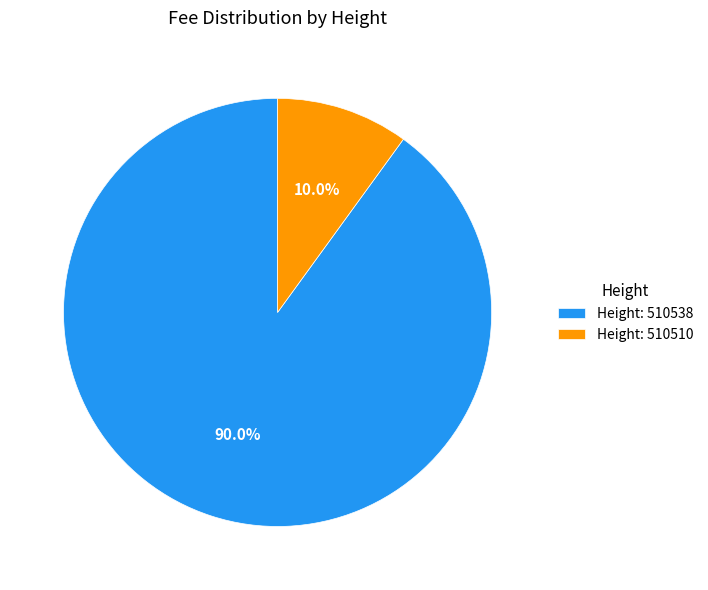

Which slice is the smallest?

Height: 510510